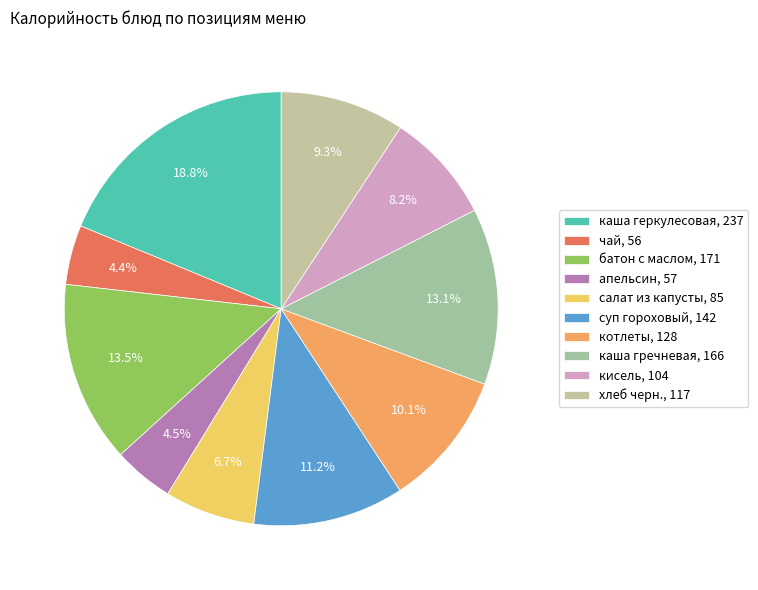

Which slice is the largest?

каша геркулесовая